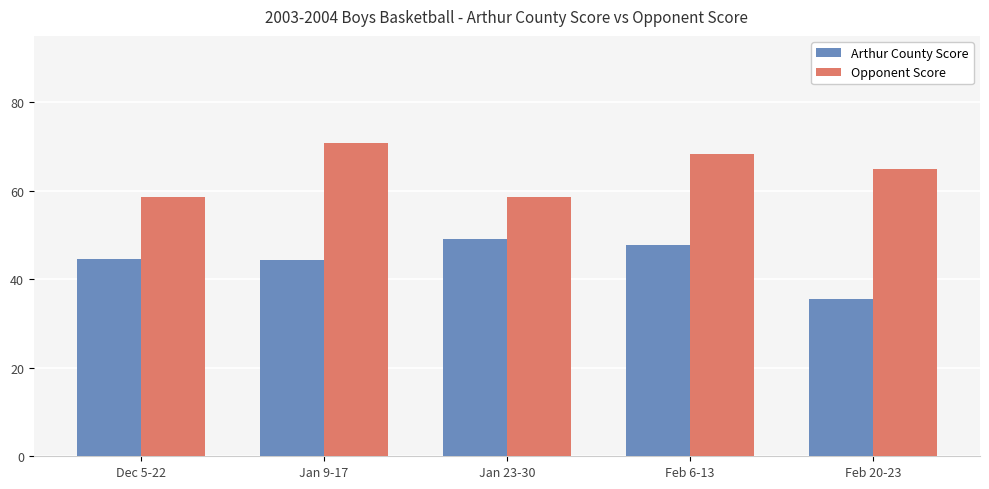

What is the spread (max minus min) of values at Dec 5-22?

14.0